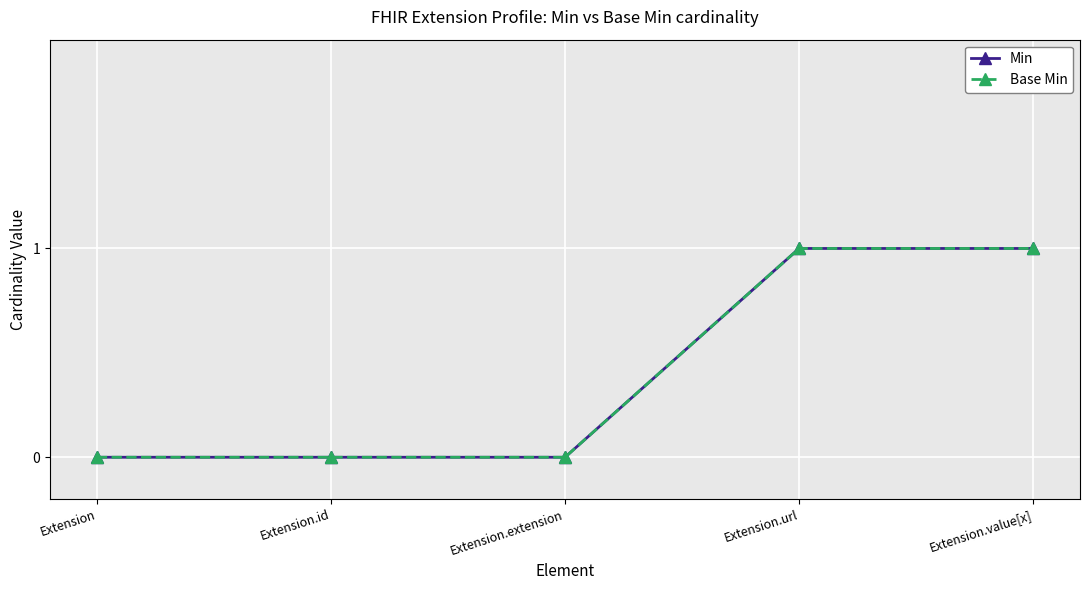

Read the Min value at Extension.value[x].

1